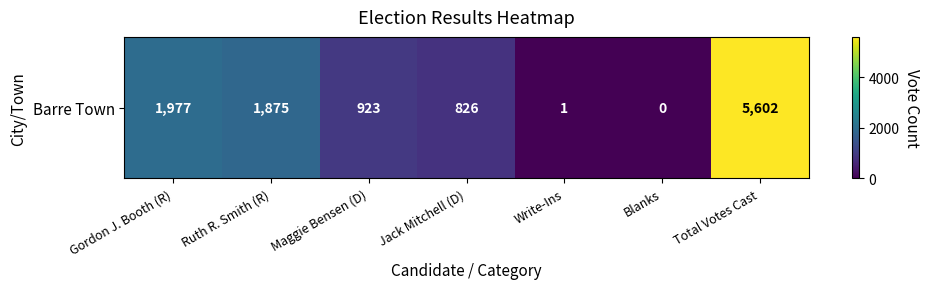

Count the number of data series in this chart.

1